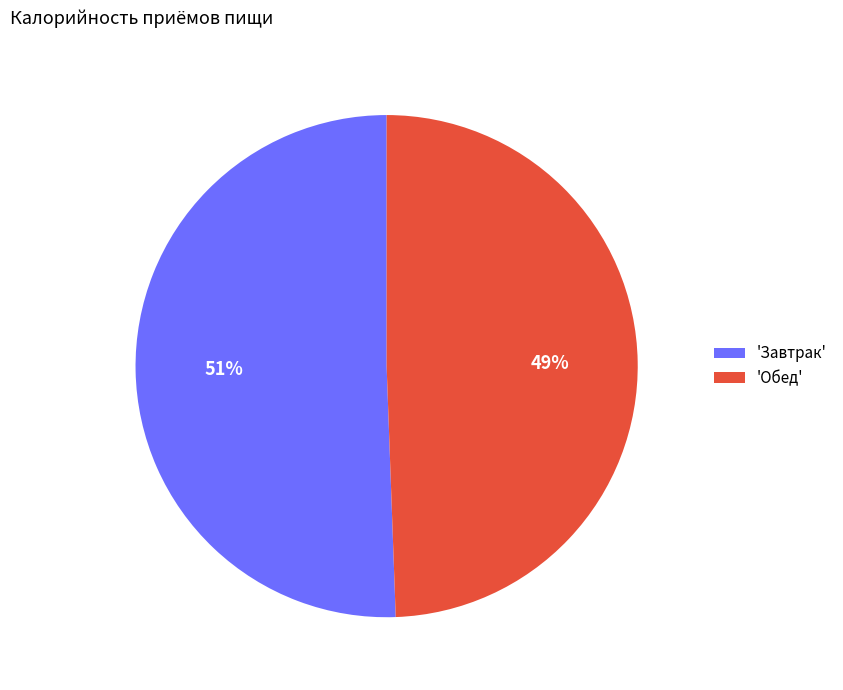

To the nearest percent, what is the average slice percentage?

50%